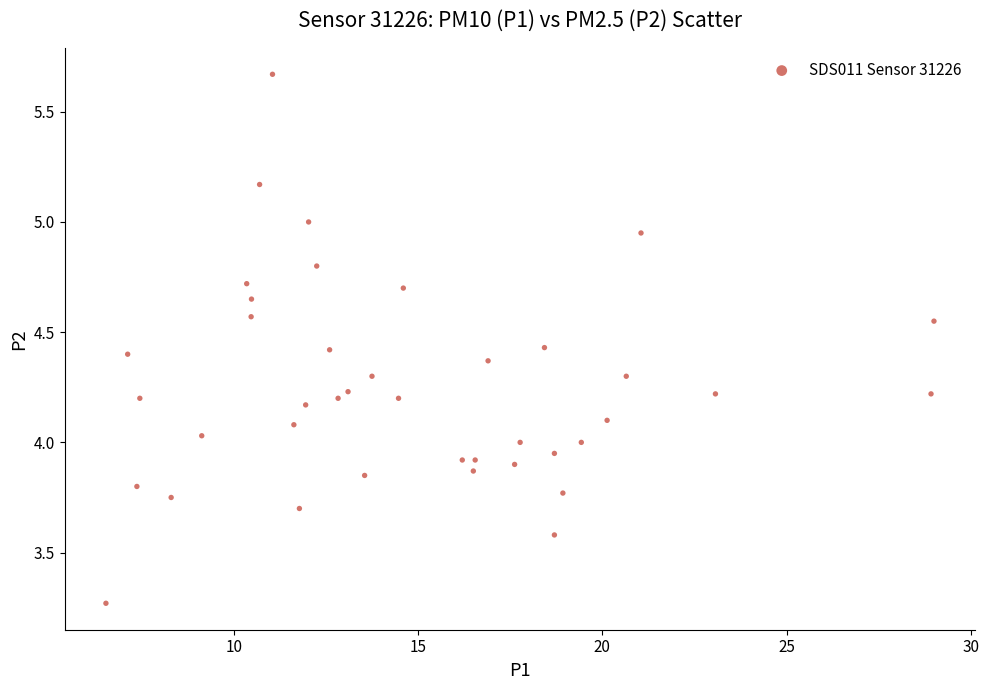

What is the range of X values (max minus min)?

22.5